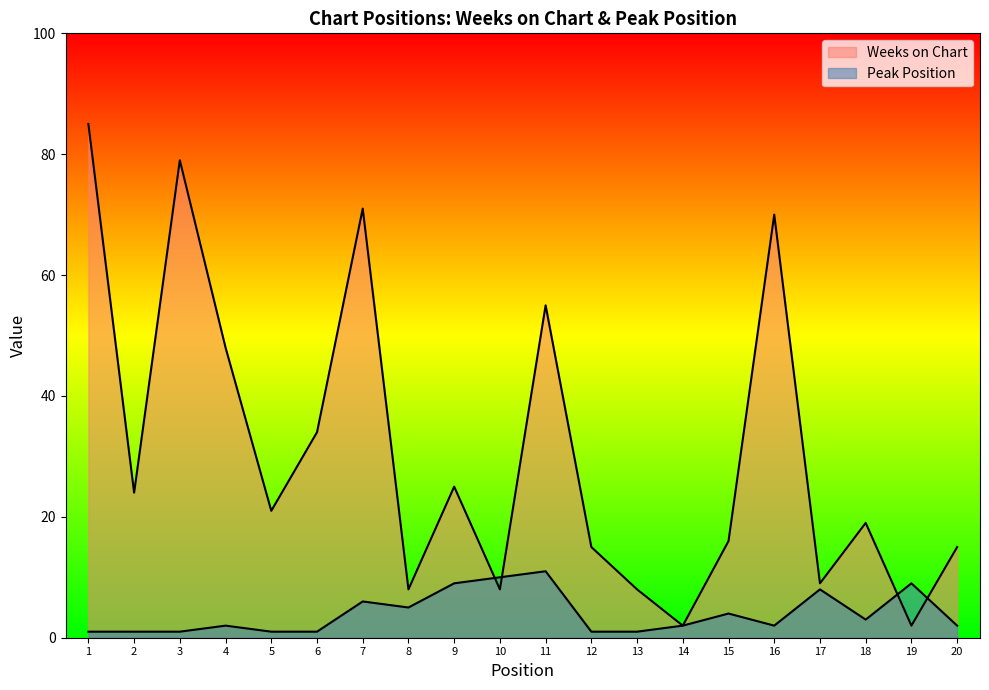

True or false: Peak Position and Weeks on Chart intersect in this chart.

True